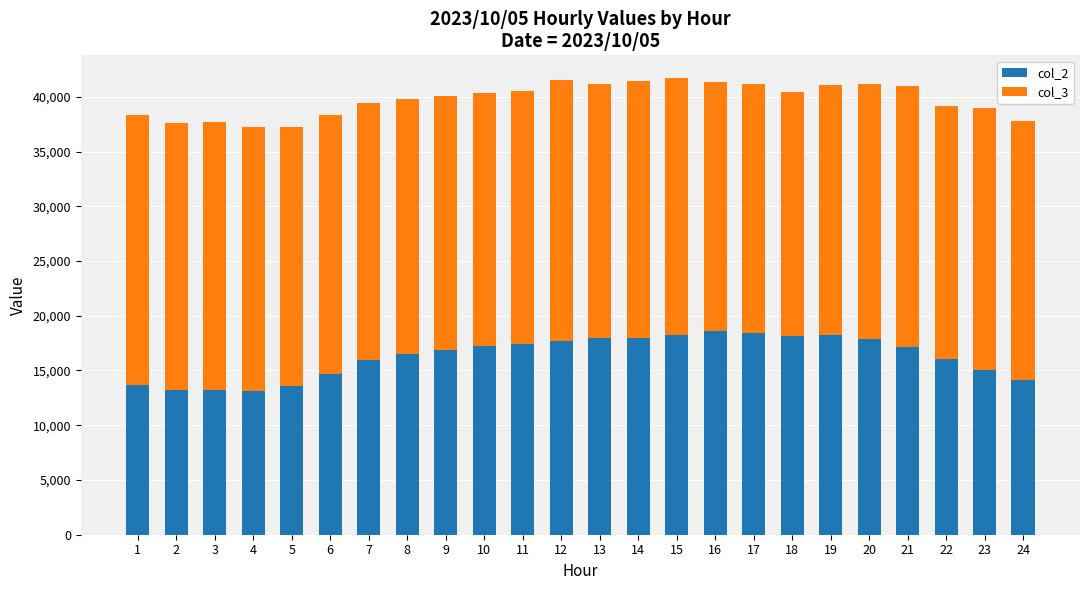

How many bars are there in total?

24